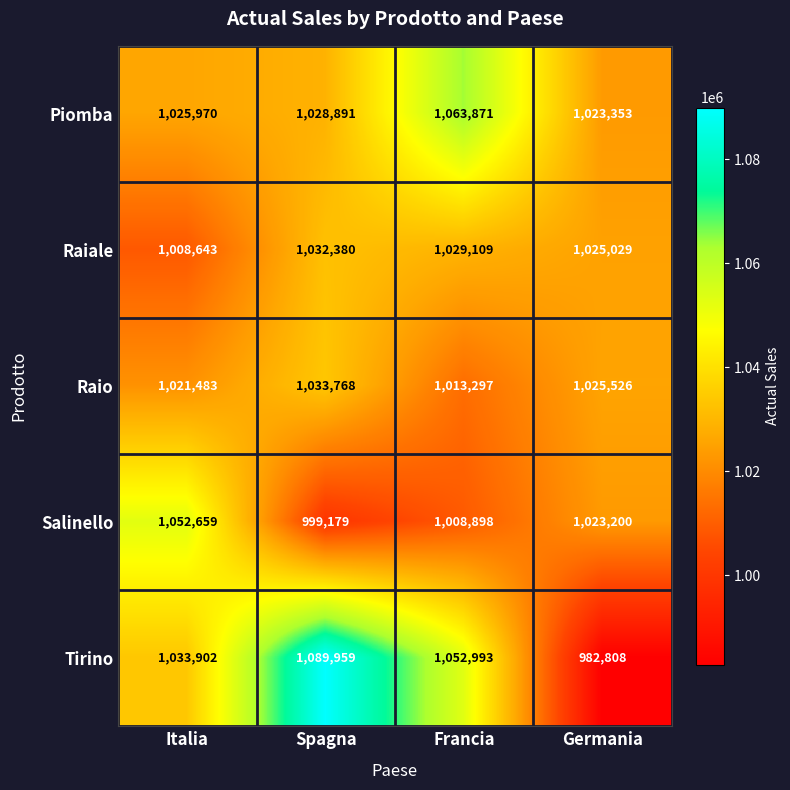

What is the smallest value displayed?

982808